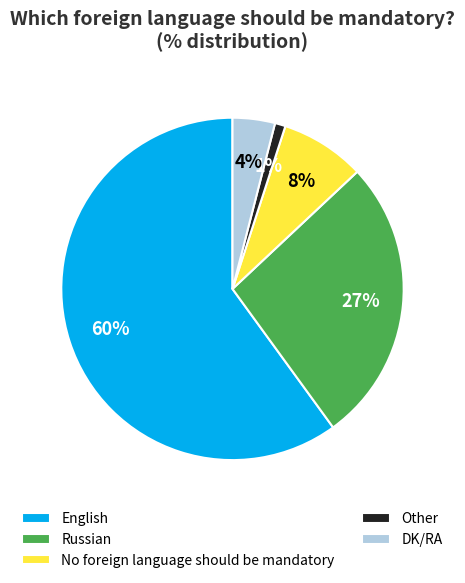

To the nearest percent, what percentage of the pie is English?

60%